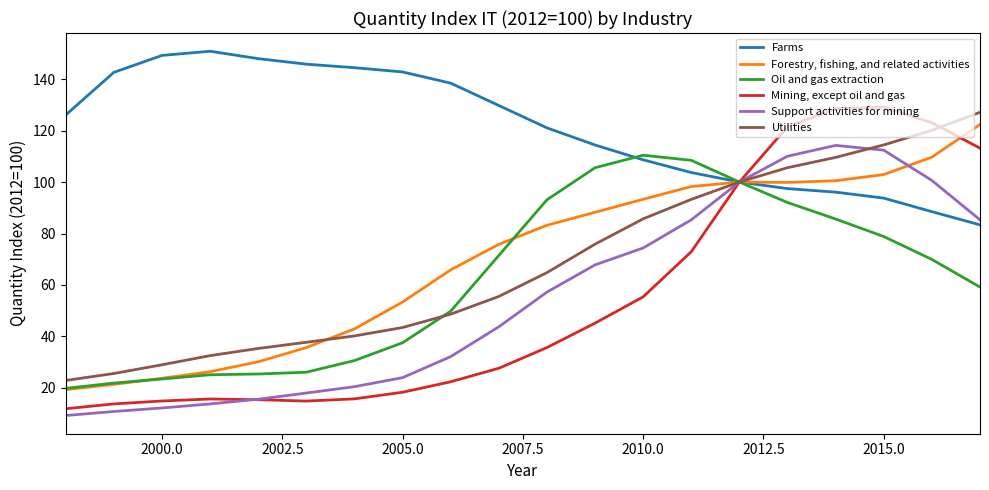

What is the difference between the maximum and second lowest values in the Mining, except oil and gas series?

115.3